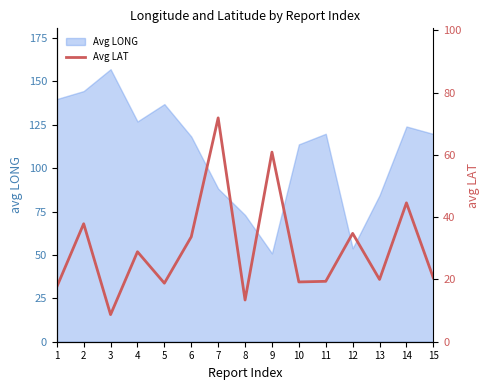

The Avg LONG series shows 50.9 at 9. True or false?

True